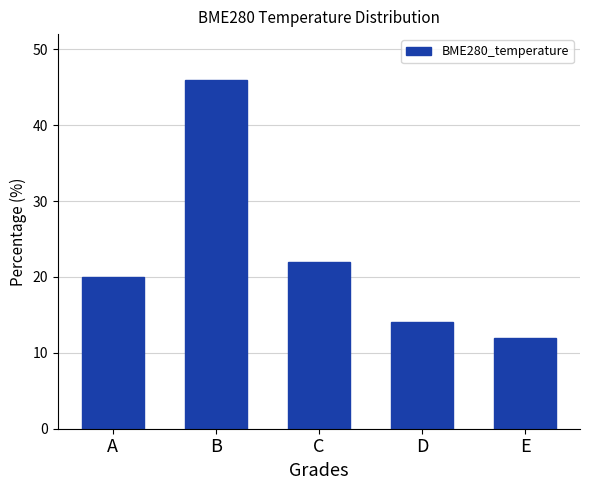

Where is the data nearest to the value 29?

C